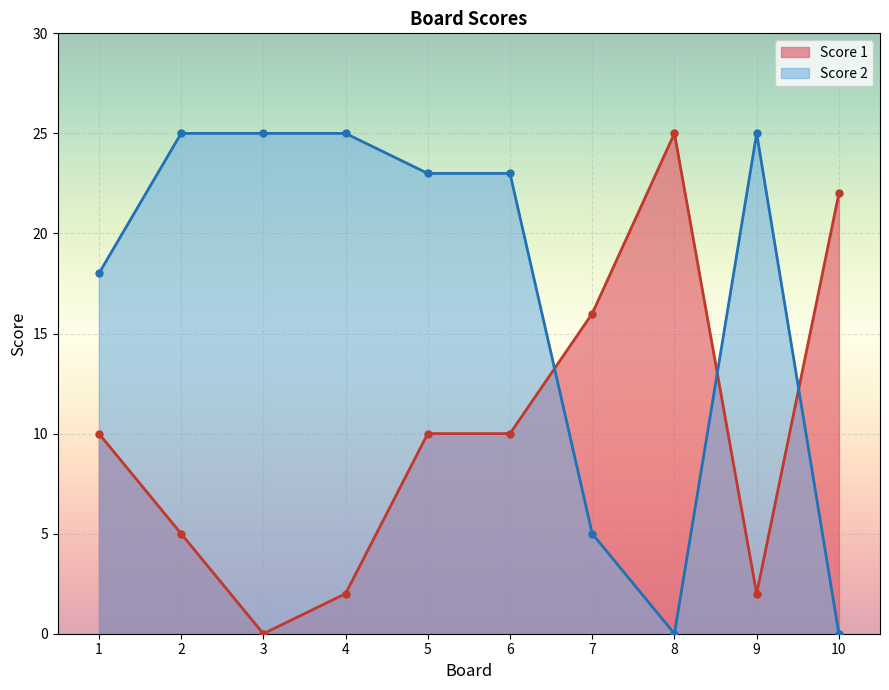

True or false: Score 2 has a value of 6 at 5.

False